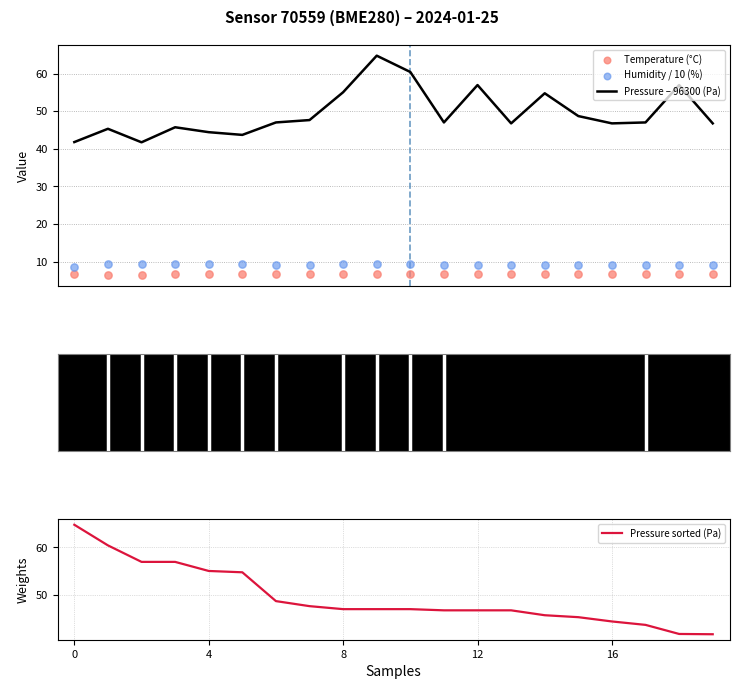

What is the minimum value for Pressure – 96300 (Pa)?

41.7